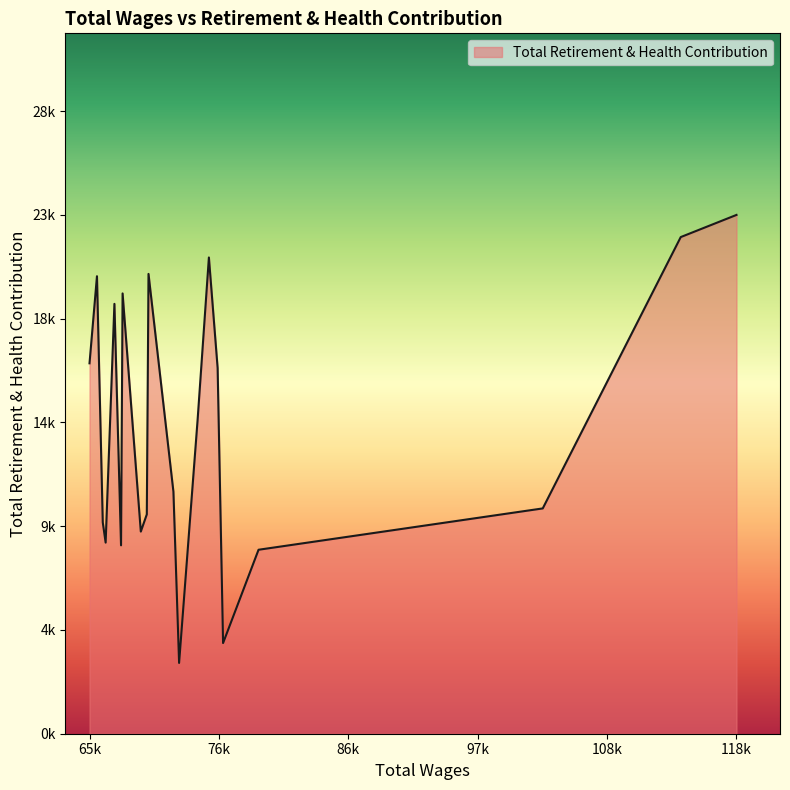

Does the chart have visible grid lines?

No